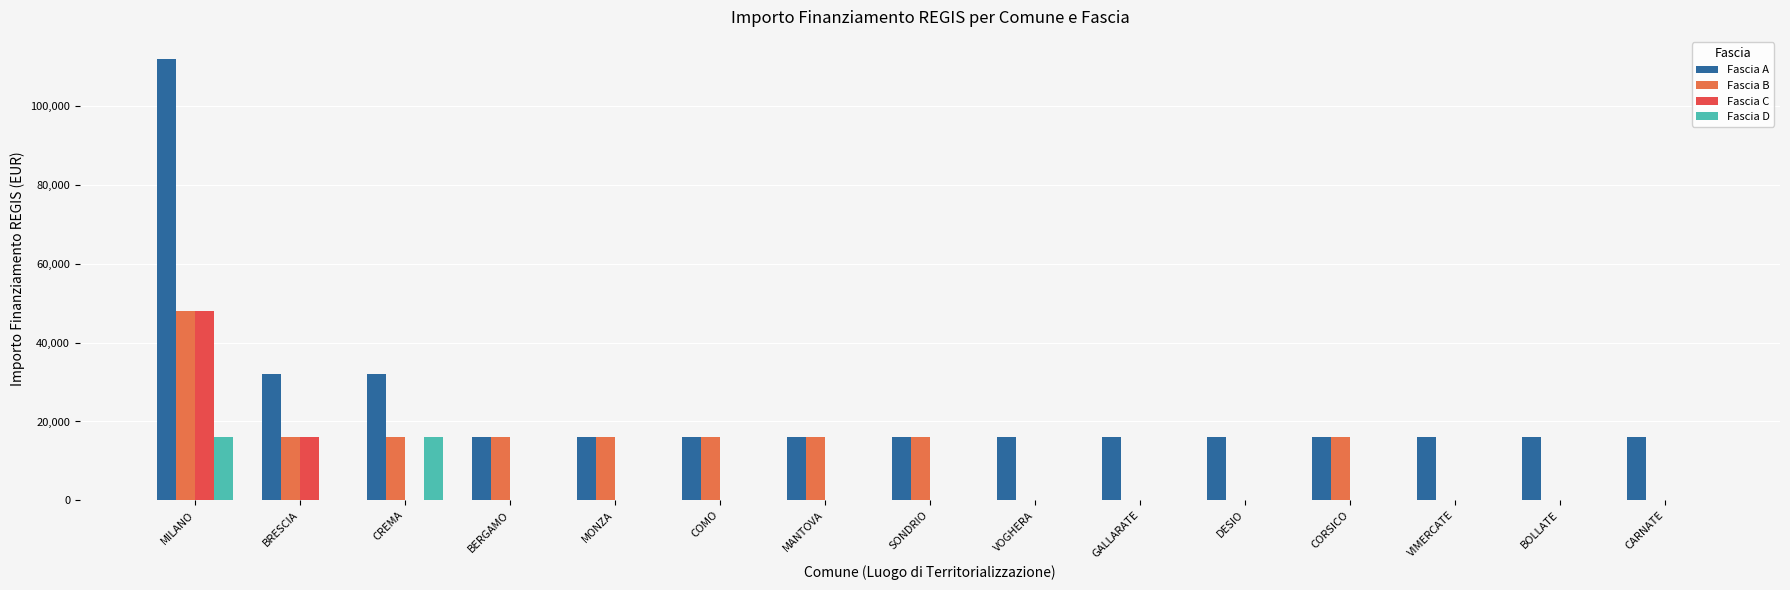

True or false: Fascia A has a value of 32000 at BRESCIA.

True